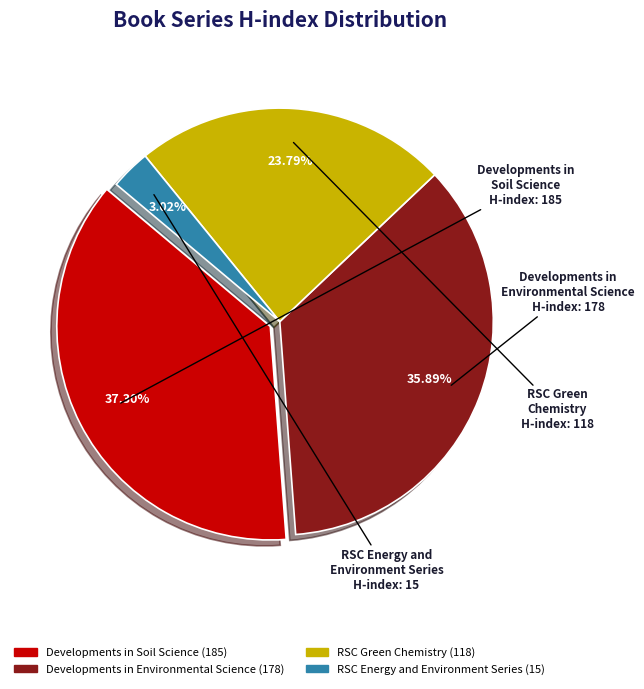

Count the number of slices in the pie.

4